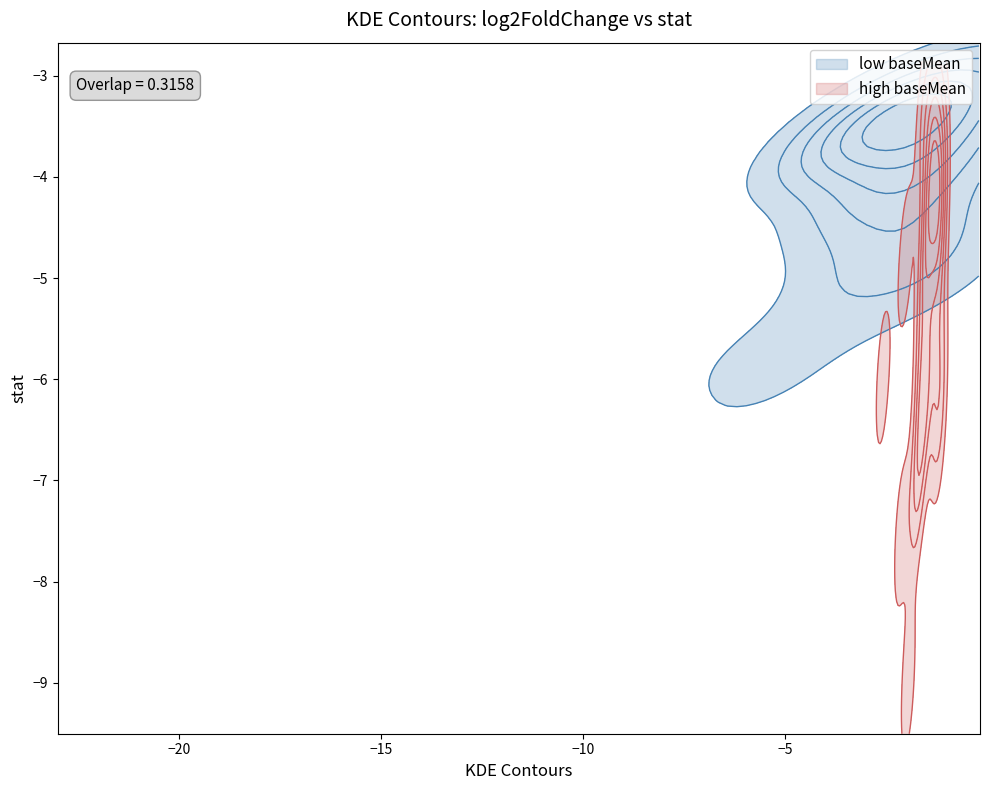

How many values in the stat series are below -4?

24